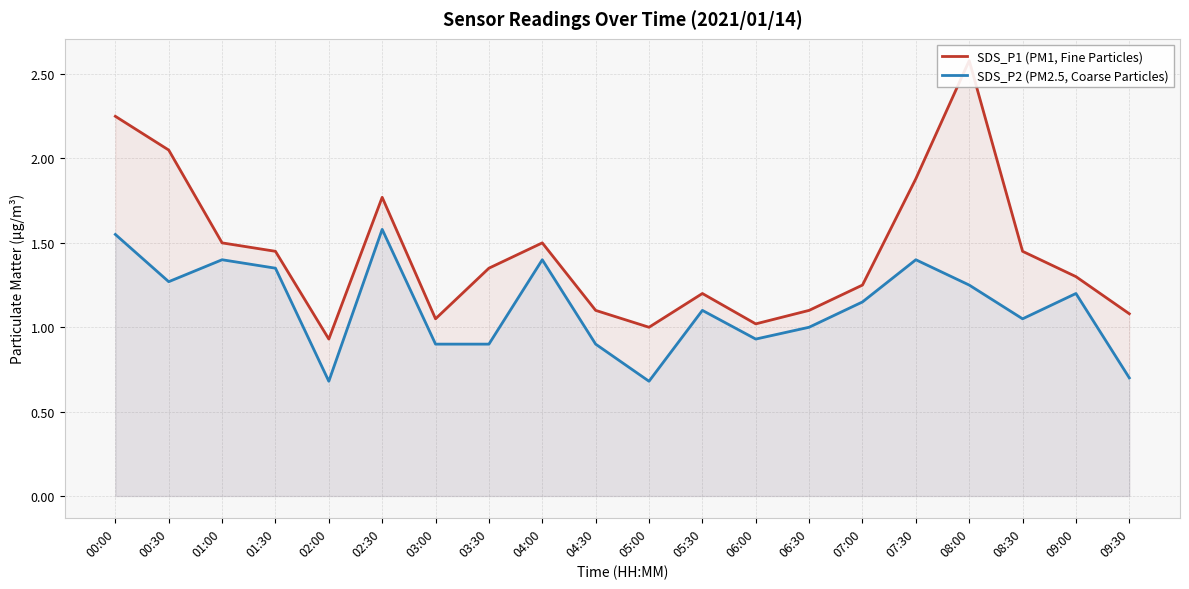

The SDS_P2 (PM2.5, Coarse Particles) series shows 2.2 at 00:00. True or false?

False